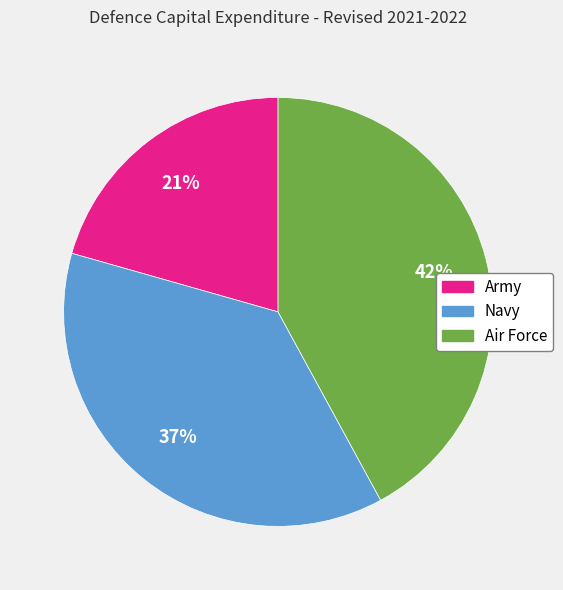

Is the sum of Navy and Army greater than half?

Yes